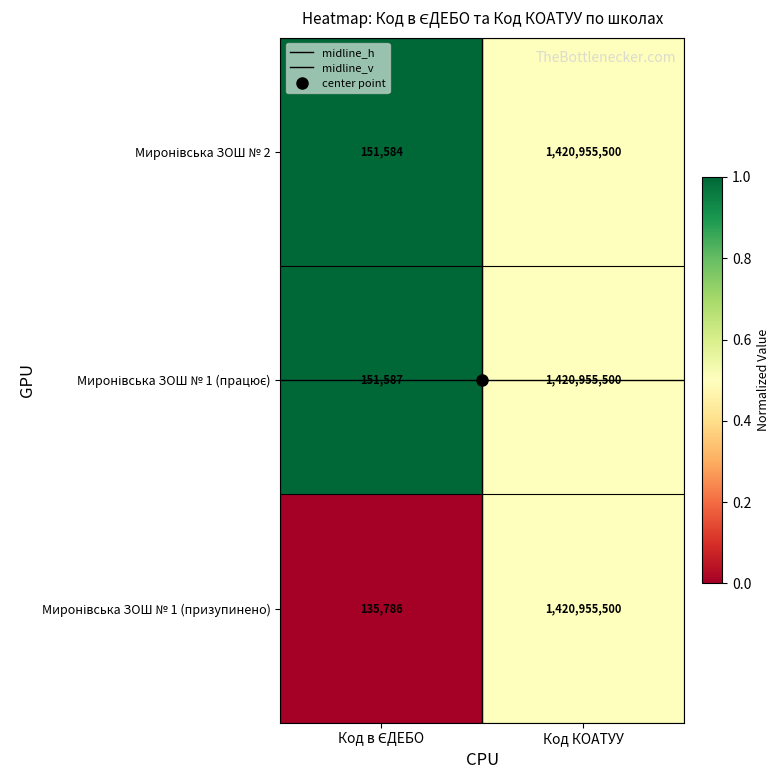

At which category is the sum across all series the highest?

Код КОАТУУ